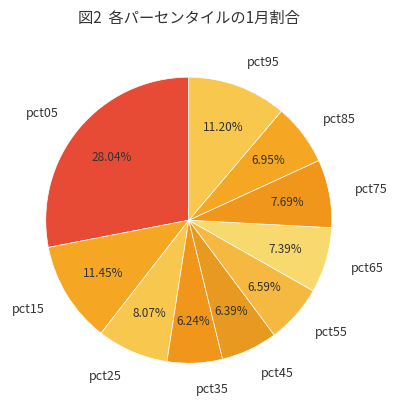

Does pct65 represent more than half of the total?

No